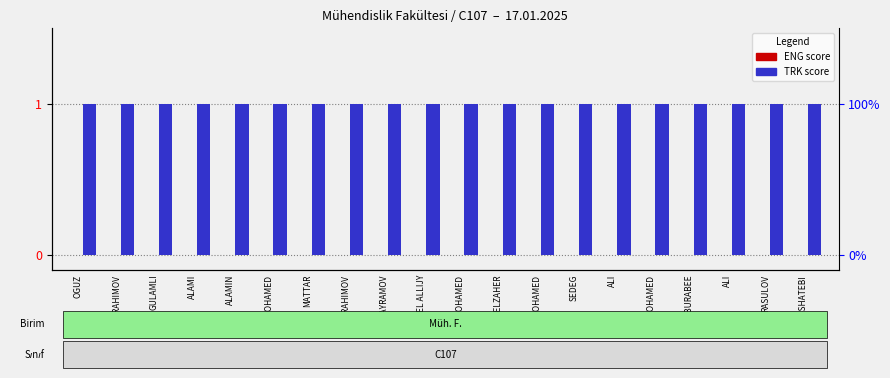

At how many categories does at least one series exceed 0?

20